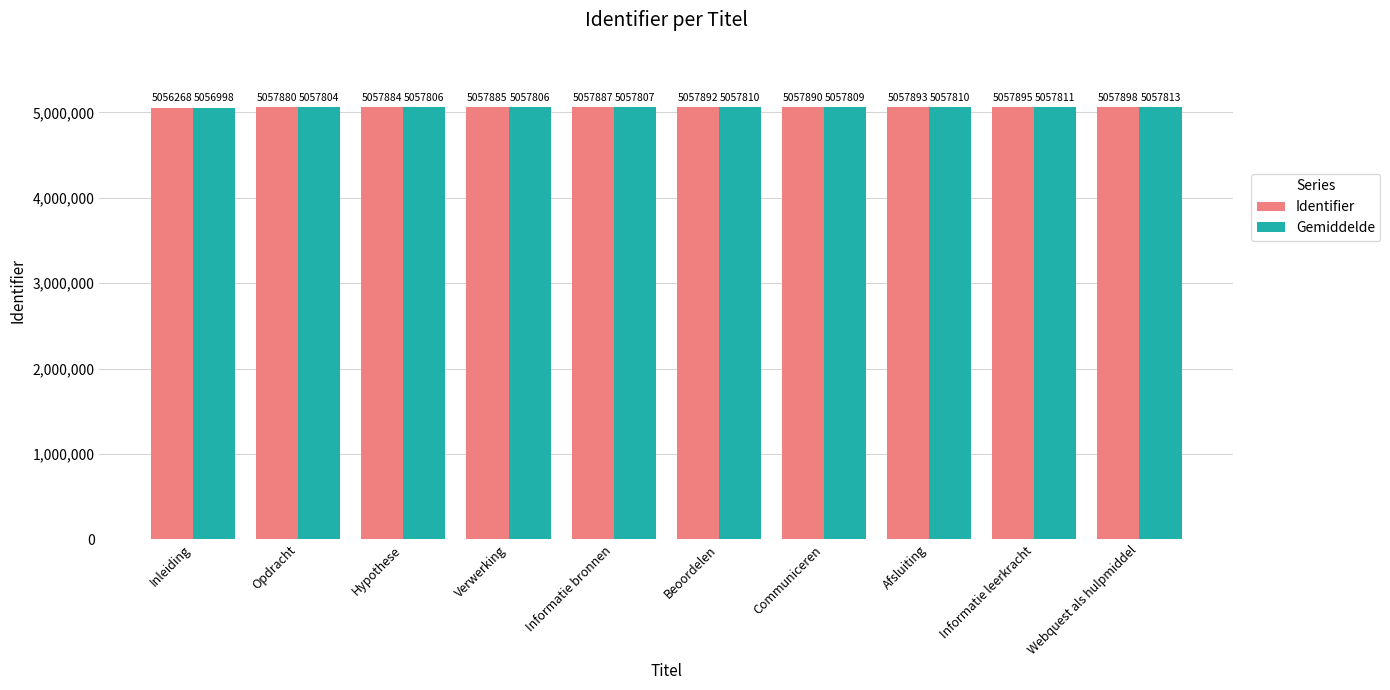

At which label is Gemiddelde closest to 5057405?

Opdracht